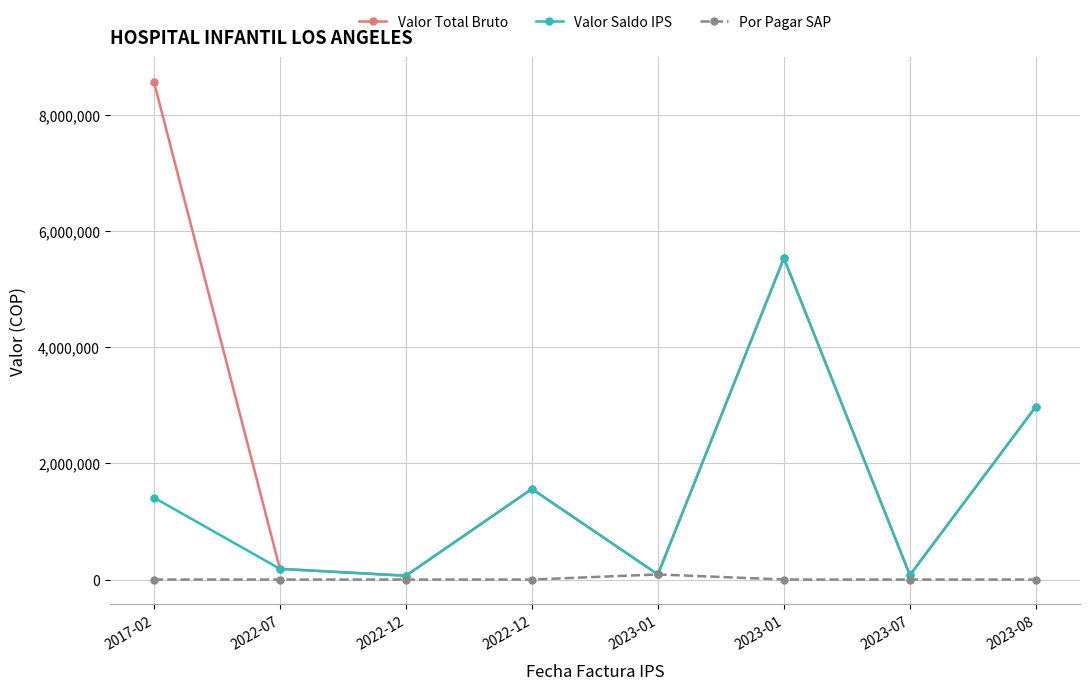

What is the label of the 8th point from the right?

2017-02